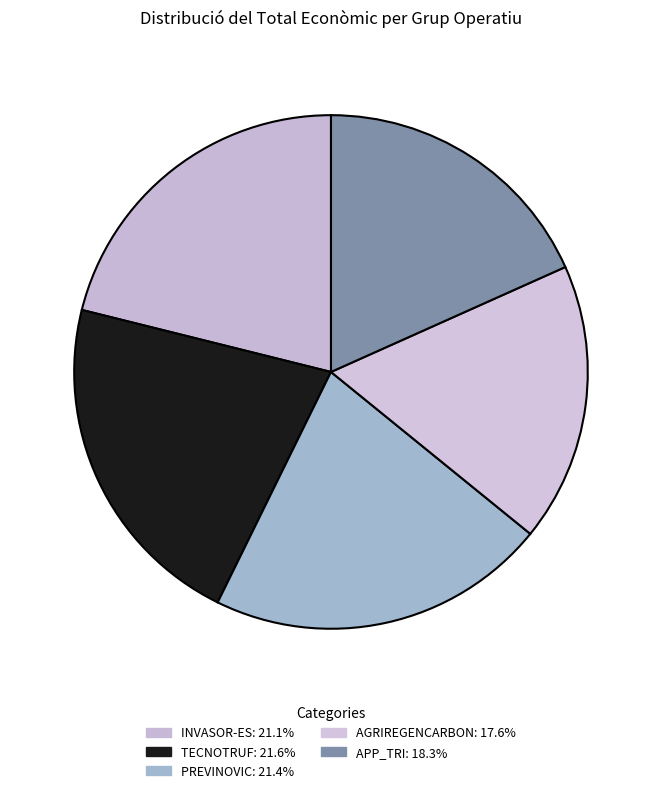

What is the ratio of the value at TECNOTRUF to the value at APP_TRI?

1.2